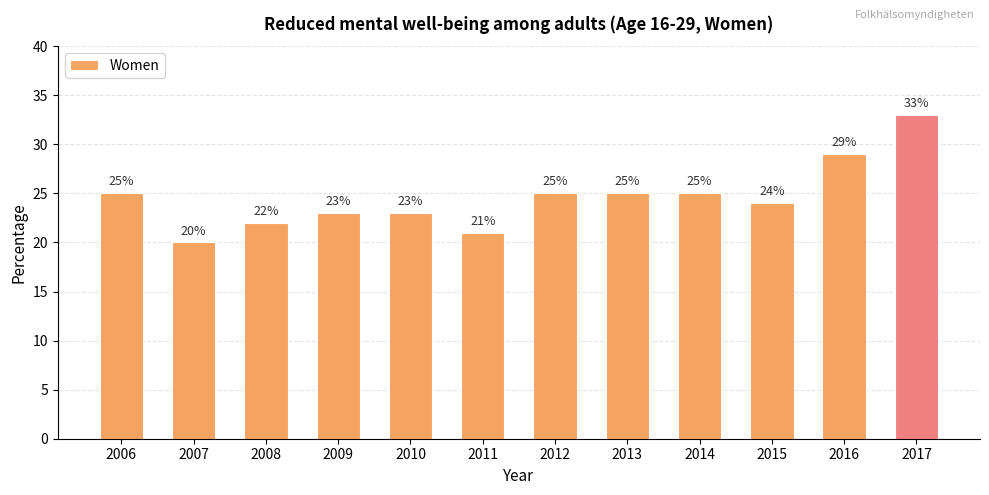

True or false: the data shows 39 at 2012.

False